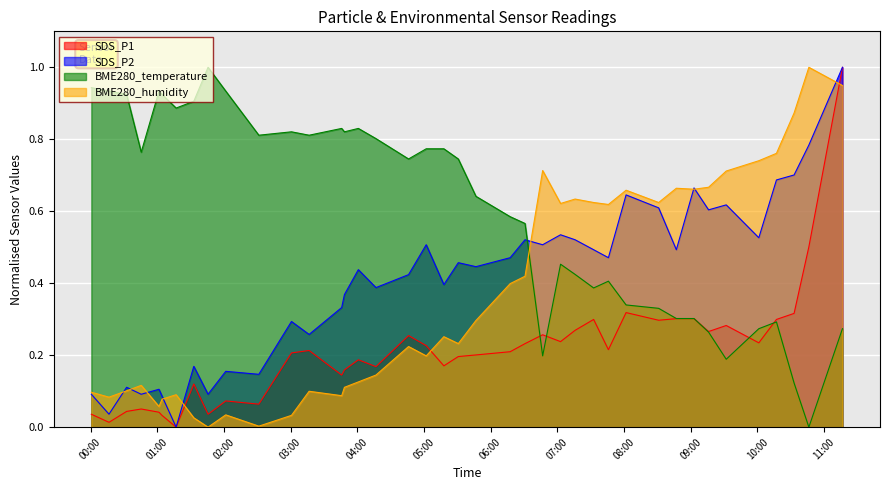

List the labels in order of SDS_P1 value, largest first.

2022/08/09 11:16:35, 2022/08/09 10:46:22, 2022/08/09 08:01:54, 2022/08/09 10:33:04, 2022/08/09 08:47:07, 2022/08/09 09:03:00, 2022/08/09 07:32:42, 2022/08/09 10:17:12, 2022/08/09 08:31:13, 2022/08/09 09:32:00, 2022/08/09 07:16:00, 2022/08/09 09:16:07, 2022/08/09 06:46:50, 2022/08/09 04:46:10, 2022/08/09 07:02:56, 2022/08/09 10:01:20, 2022/08/09 06:30:57, 2022/08/09 05:02:03, 2022/08/09 07:46:00, 2022/08/09 03:16:41, 2022/08/09 06:17:36, 2022/08/09 03:00:49, 2022/08/09 05:46:48, 2022/08/09 05:30:55, 2022/08/09 04:00:59, 2022/08/09 05:17:56, 2022/08/09 04:16:50, 2022/08/09 03:48:28, 2022/08/09 03:46:00, 2022/08/09 01:32:56, 2022/08/09 02:01:40, 2022/08/09 02:31:26, 2022/08/09 00:45:37, 2022/08/09 00:32:28, 2022/08/09 01:01:36, 2022/08/09 00:00:44, 2022/08/09 01:45:45, 2022/08/09 01:04:24, 2022/08/09 00:16:37, 2022/08/09 01:17:01